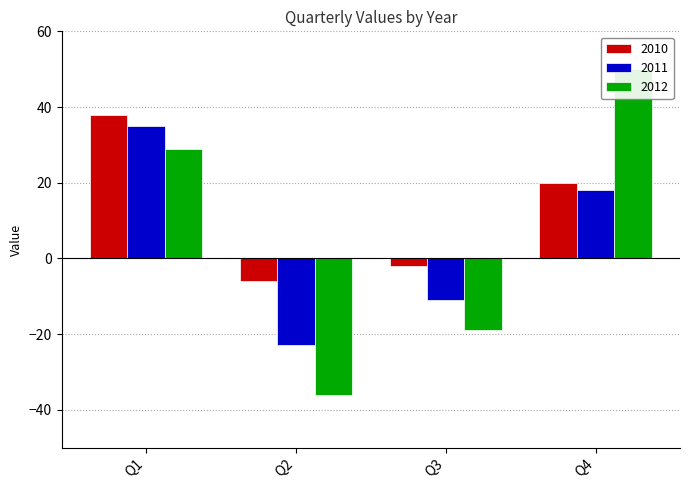

How many categories are shown in the chart?

4